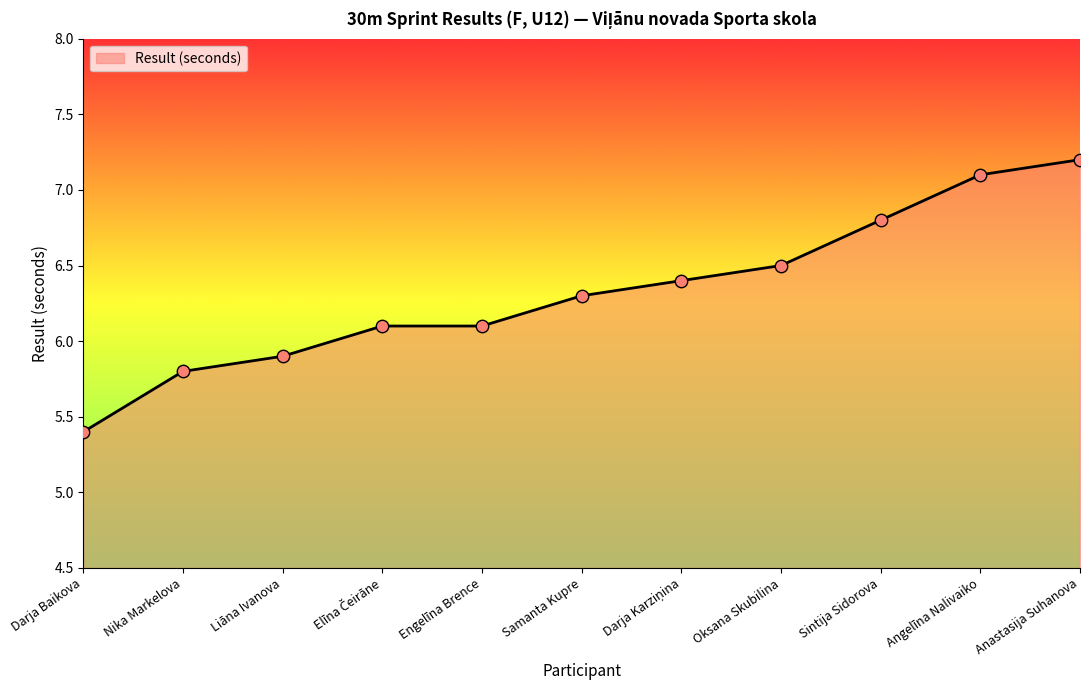

What is the ratio of the value at Samanta Kupre to the value at Engelīna Brence?

1.0